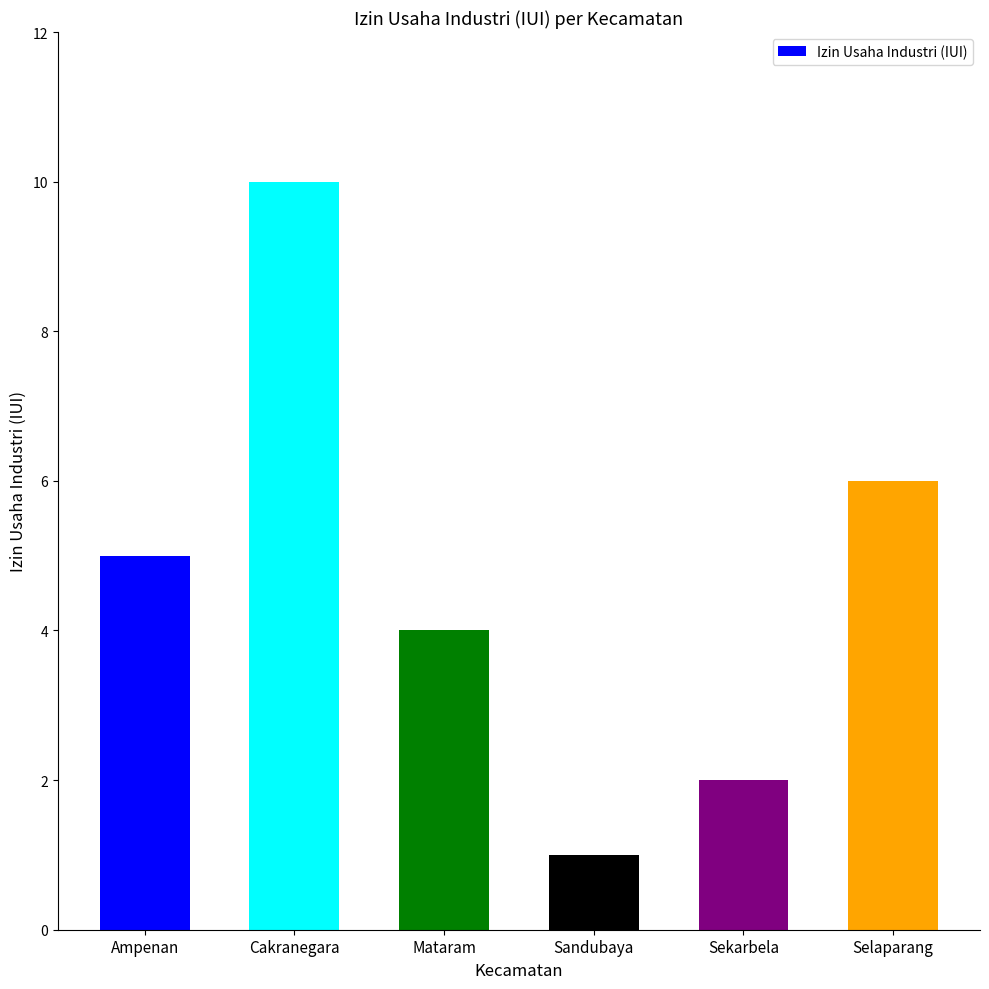

Rank the categories by value from highest to lowest.

Cakranegara, Selaparang, Ampenan, Mataram, Sekarbela, Sandubaya